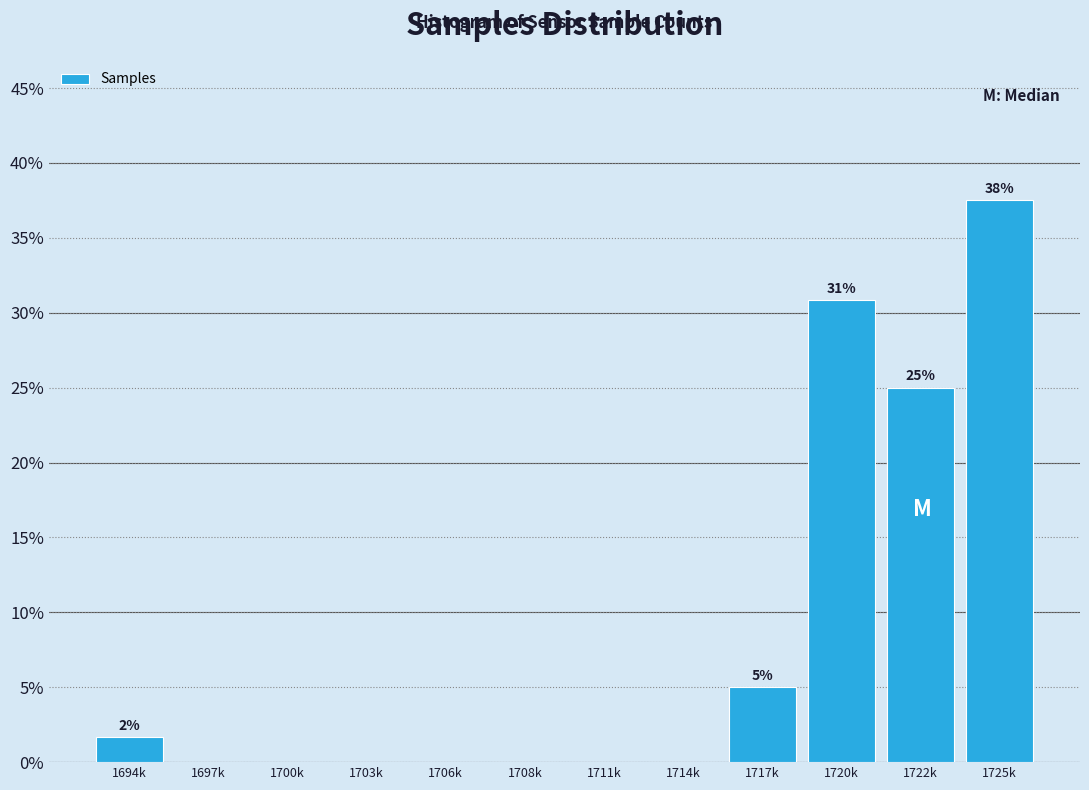

Reading left to right, transcribe all the data shown in this chart.

1694k=1.7	1697k=0.0	1700k=0.0	1703k=0.0	1706k=0.0	1708k=0.0	1711k=0.0	1714k=0.0	1717k=5.0	1720k=30.8	1722k=25.0	1725k=37.5